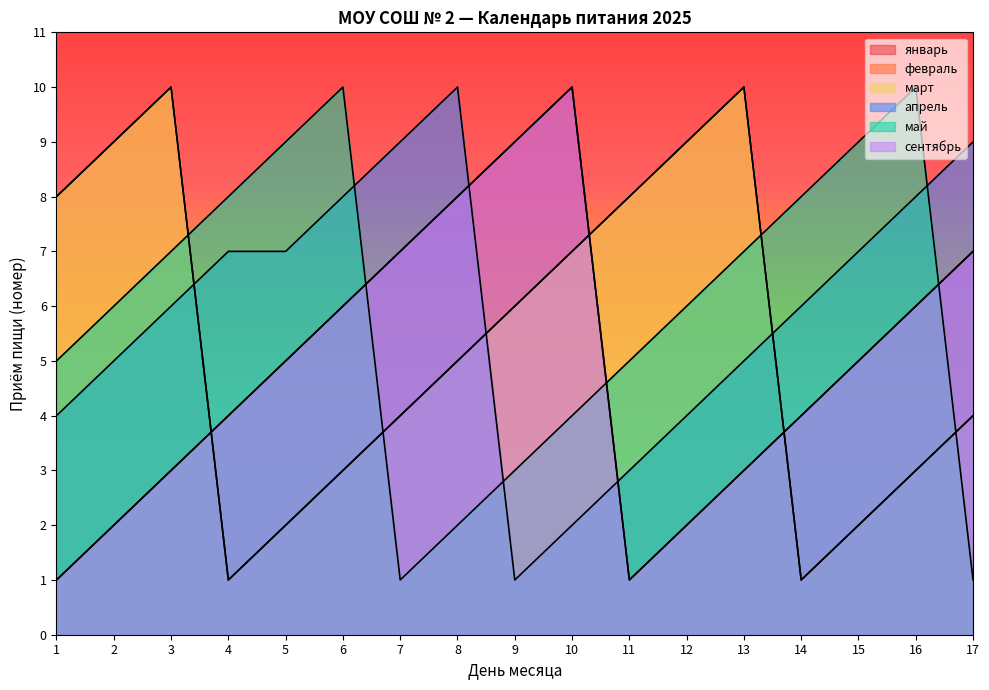

True or false: февраль and май cross at least once.

True